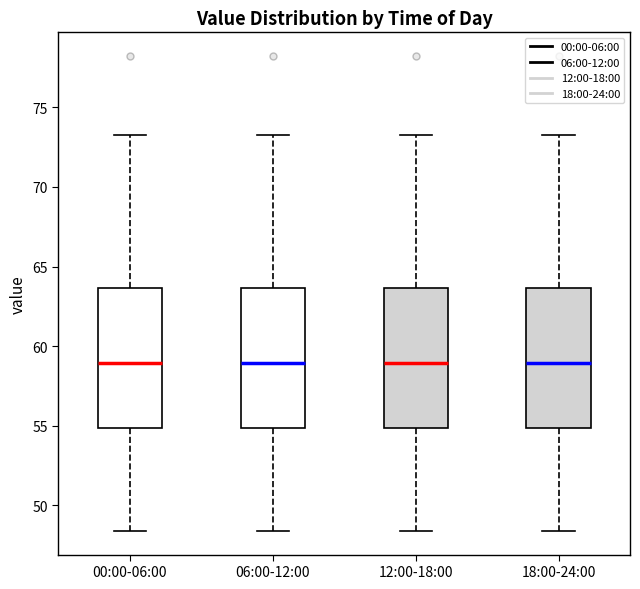

Reading left to right, read every box against the y-axis: the position of its median line, the range the box covers, and the ends of its whiskers. The values are not printed on the chart, so give them approximately, as read against the axis.

00:00-06:00: median 59.0, box 55.0 to 63.5, whiskers 48.5 to 73.5
06:00-12:00: median 59.0, box 55.0 to 63.5, whiskers 48.5 to 73.5
12:00-18:00: median 59.0, box 55.0 to 63.5, whiskers 48.5 to 73.5
18:00-24:00: median 59.0, box 55.0 to 63.5, whiskers 48.5 to 73.5